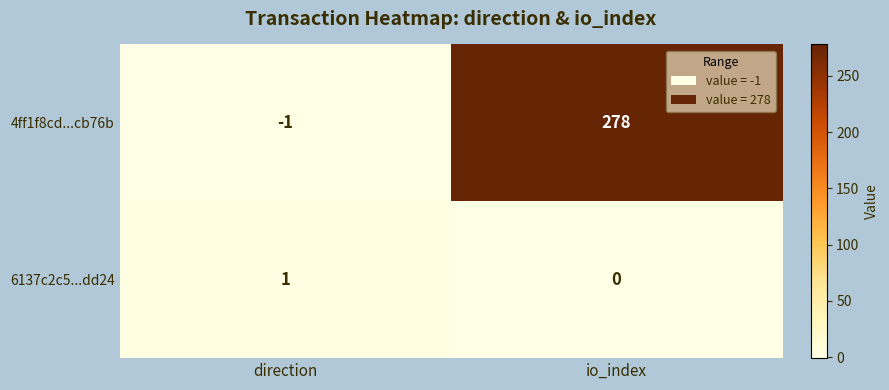

At which category does the chart reach its peak across all series?

io_index